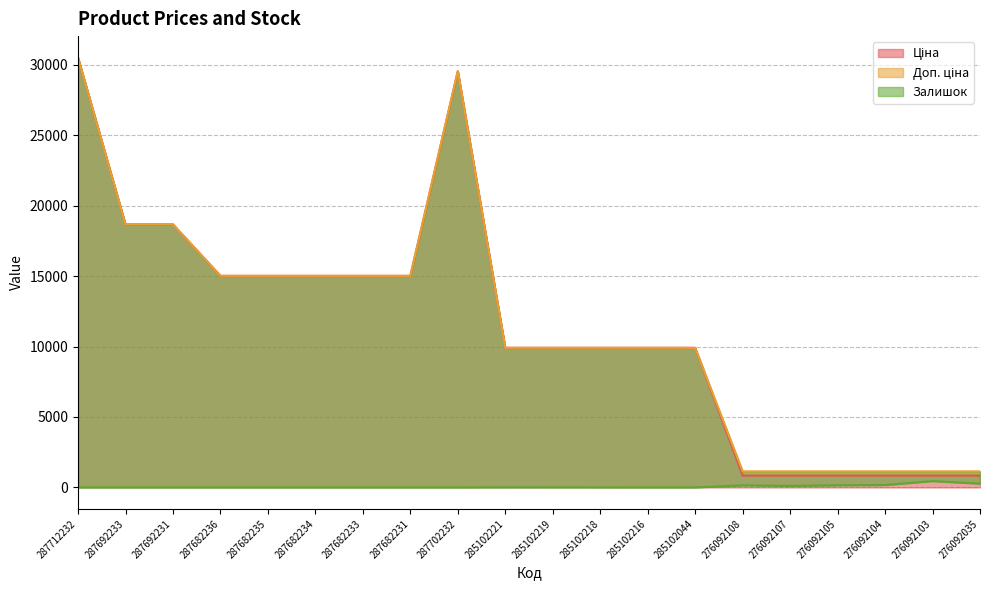

Which has a higher value, 287692231 or 276092105?

287692231